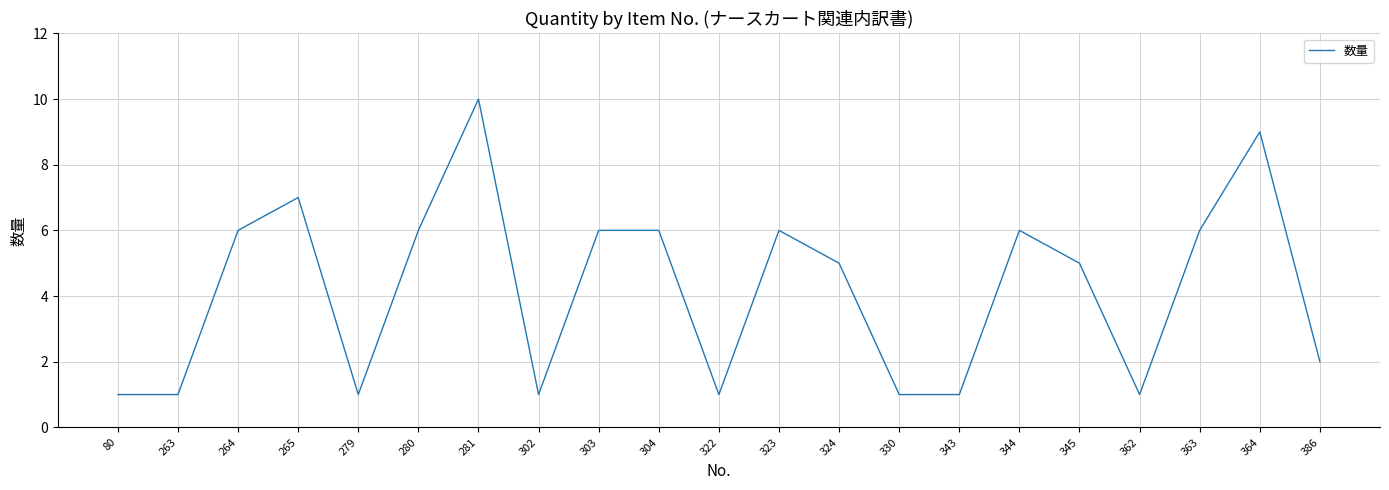

The value at 80 is 2. True or false?

False